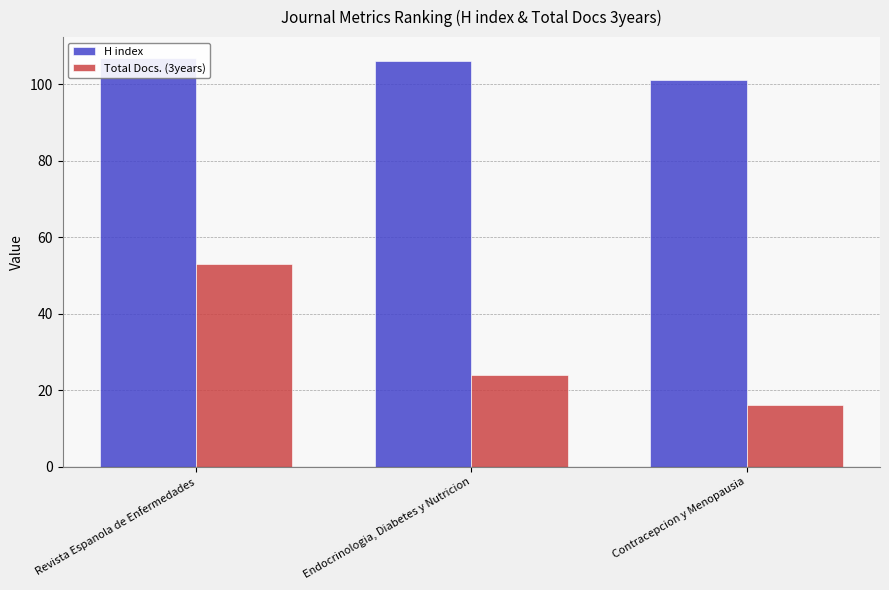

What is the total value across all series at Endocrinologia, Diabetes y Nutricion?

130